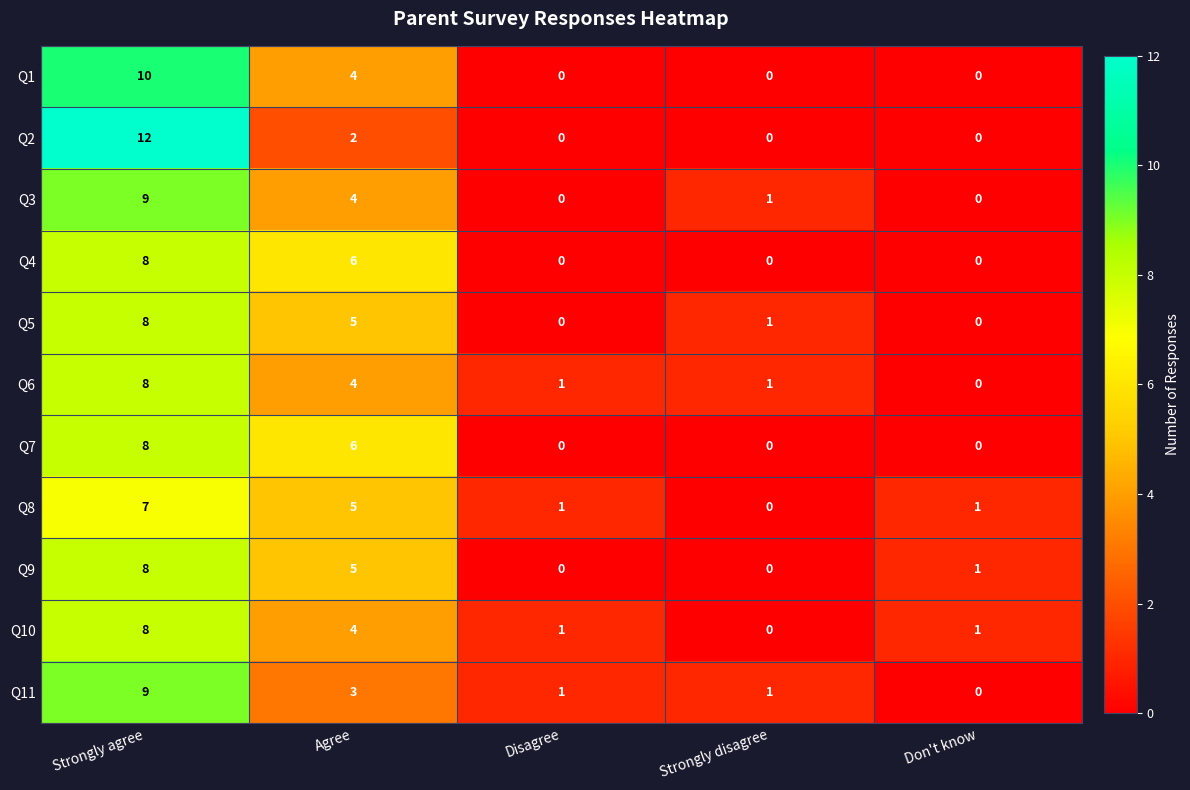

How many categories are shown in the chart?

5